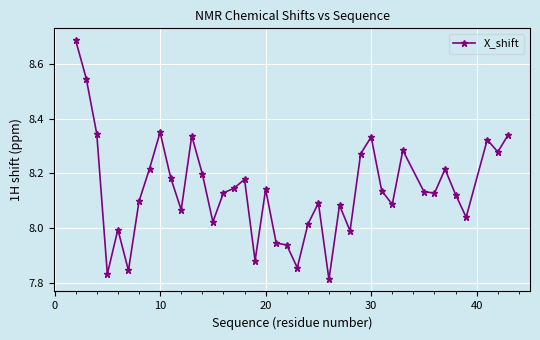

What is the difference between the maximum and minimum values?

0.9